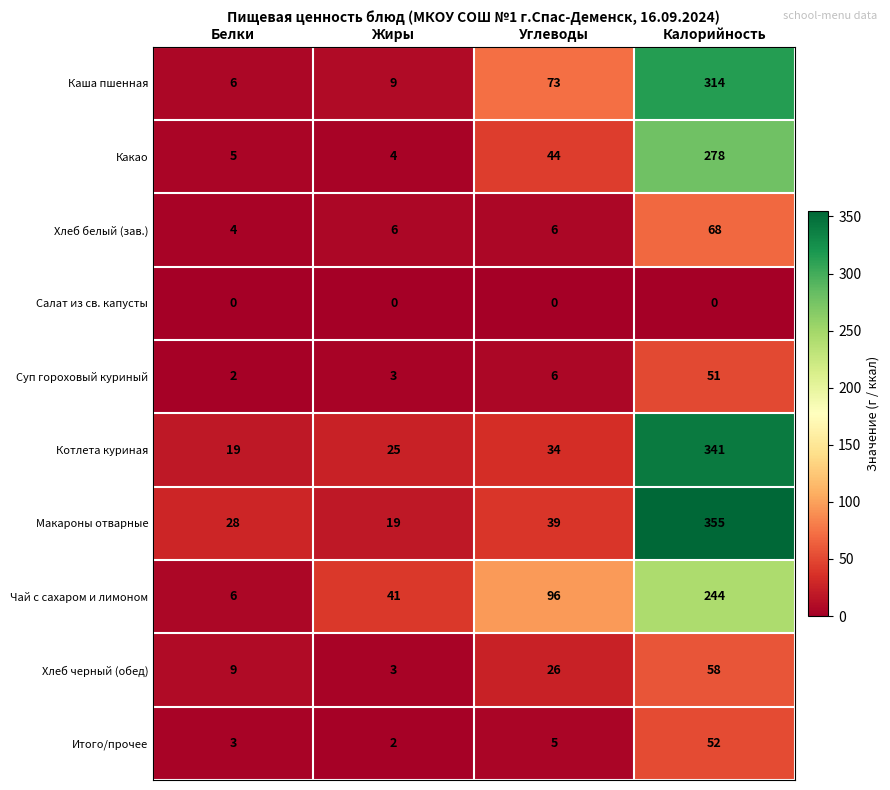

The Котлета куриная series shows 19 at Белки. True or false?

True